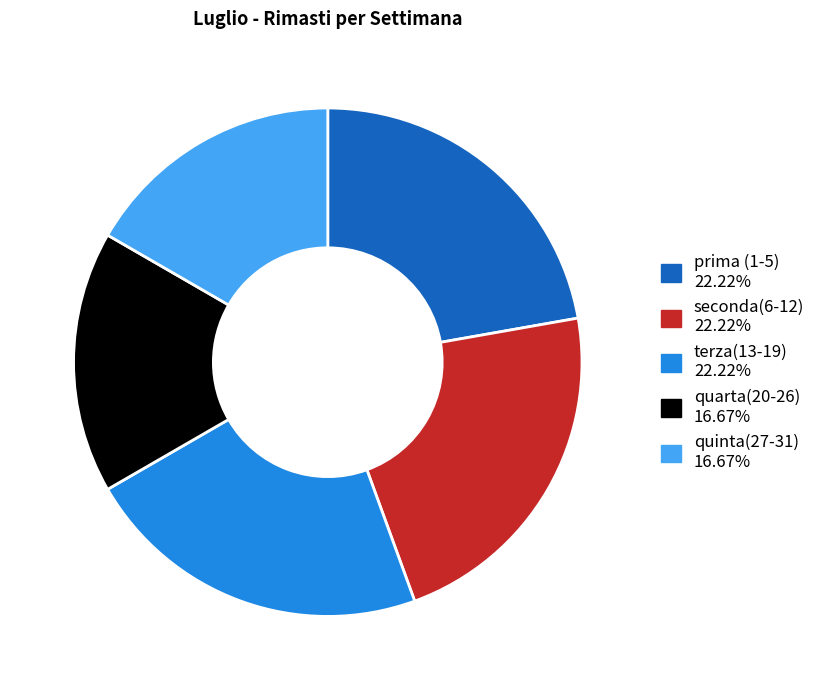

Count the number of slices in the pie.

5